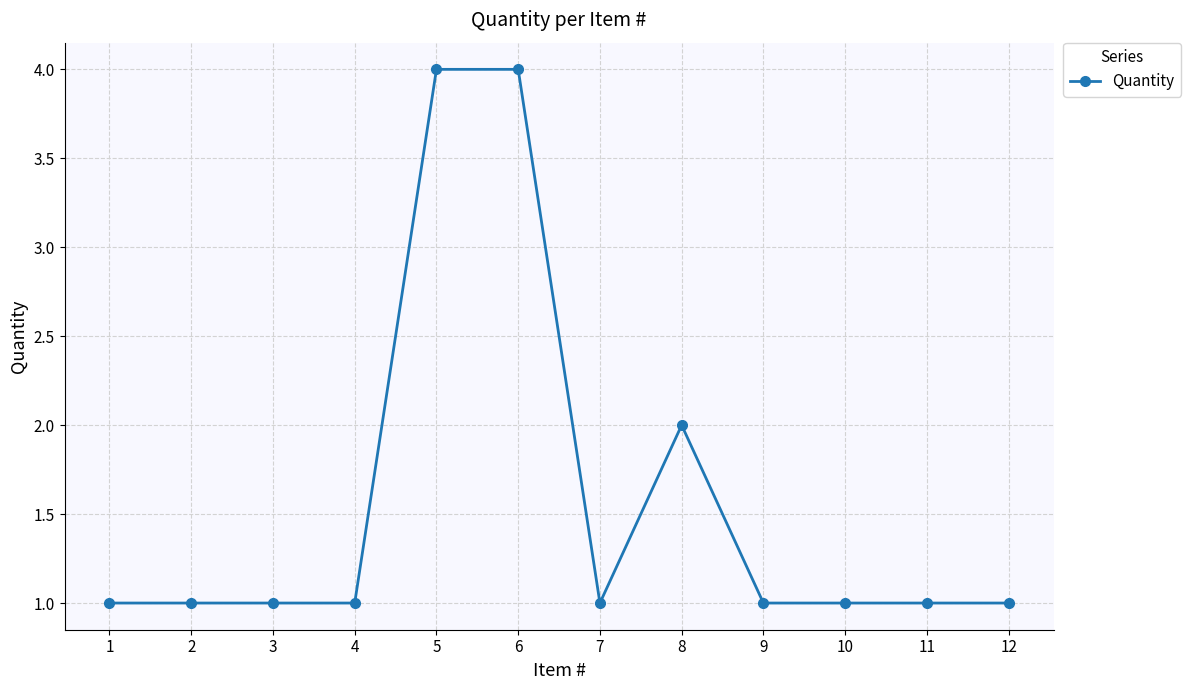

True or false: the data shows 1 at 4.

True